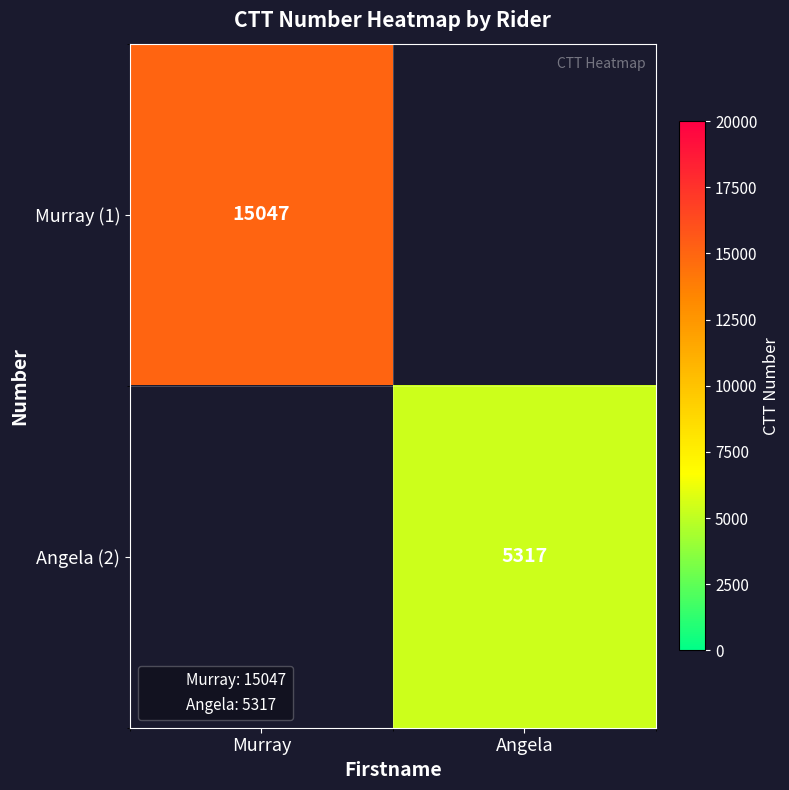

What is the average value of the Angela (2) series?

2658